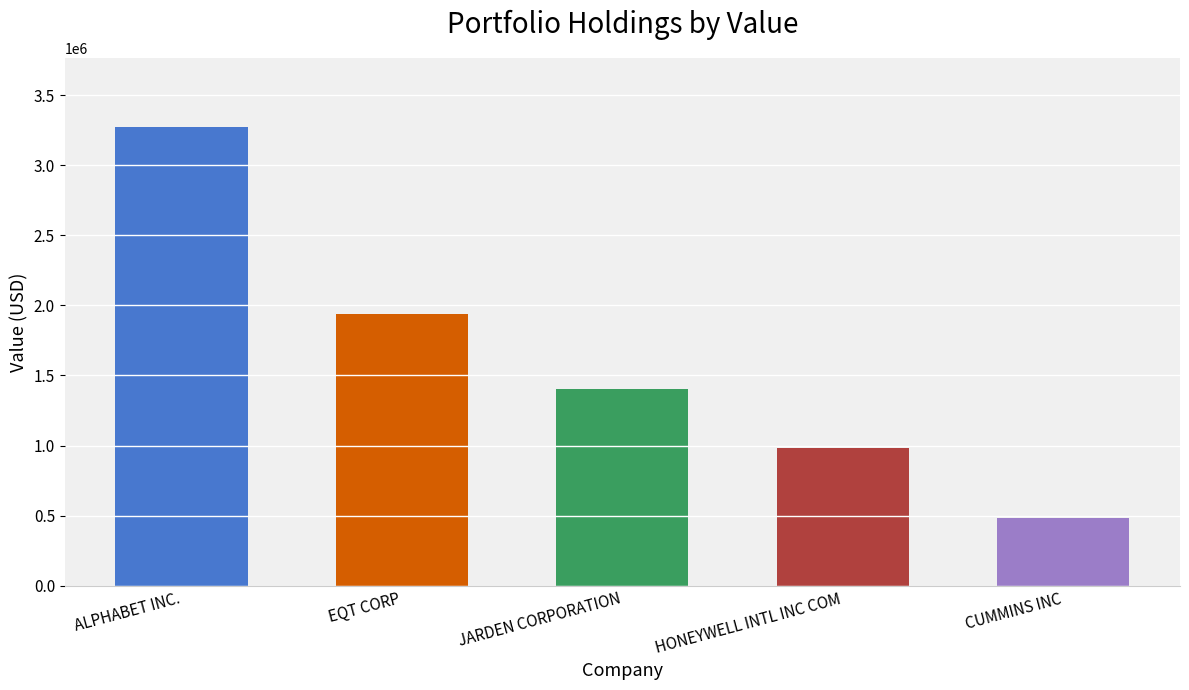

What is the approximate value at ALPHABET INC., to the nearest 50?

3272000